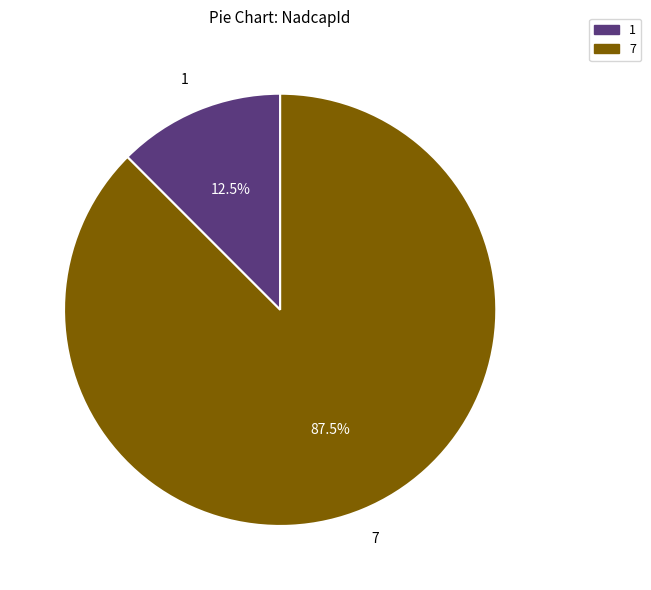

Does 7 represent more than half of the total?

Yes